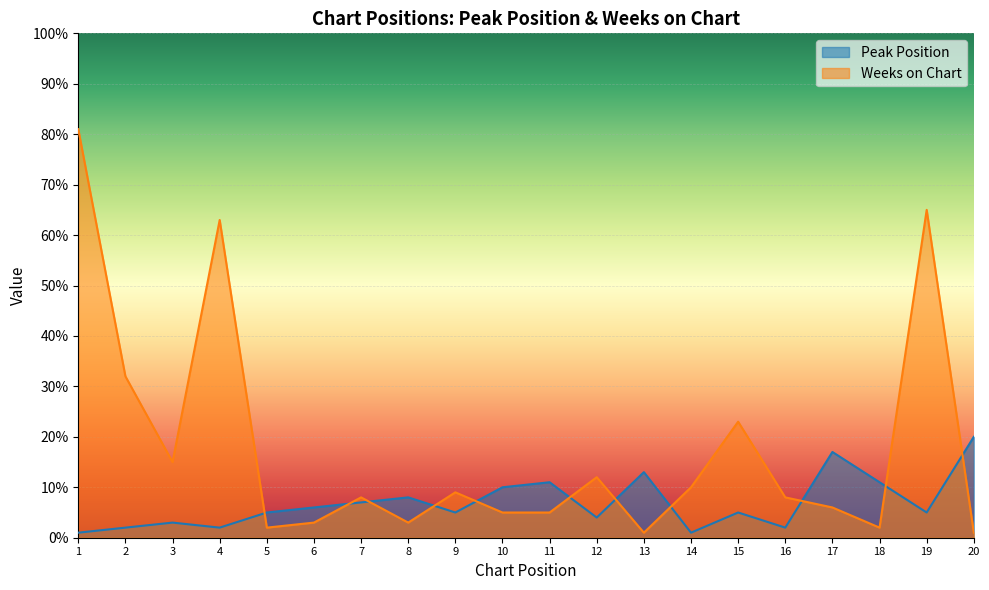

True or false: Peak Position has more than 0 points higher than both neighbors.

True